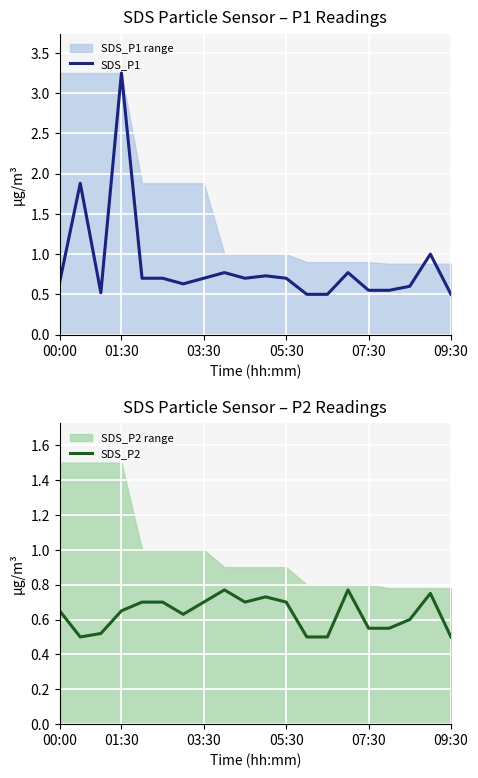

What is the average value of the SDS_P2 series?

0.6